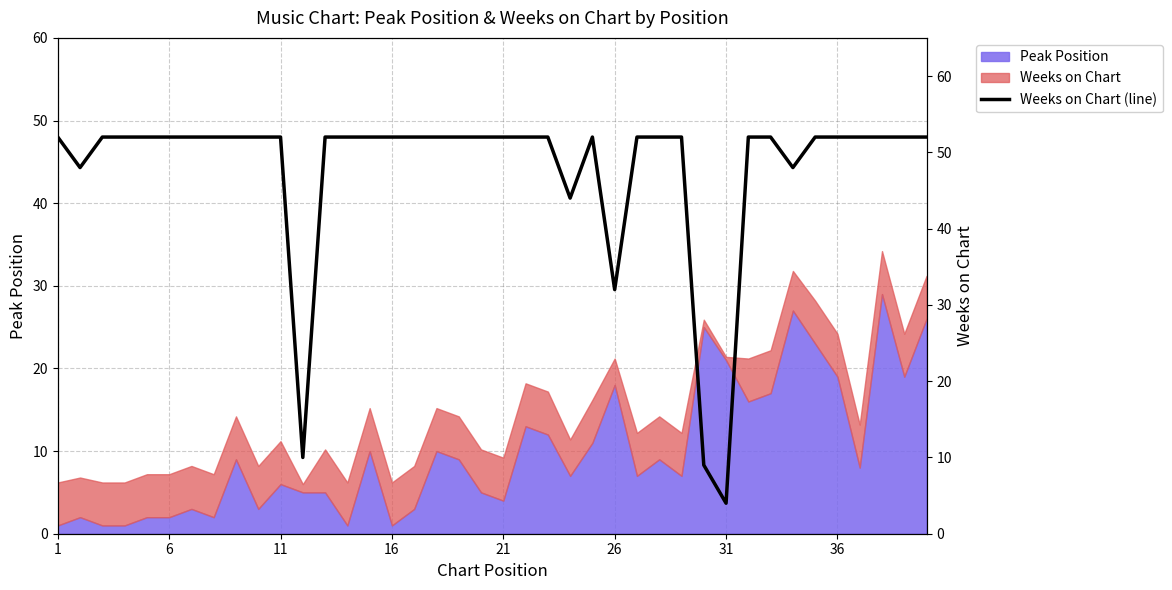

Is it true that Peak Position equals 2.0 at 6?

True